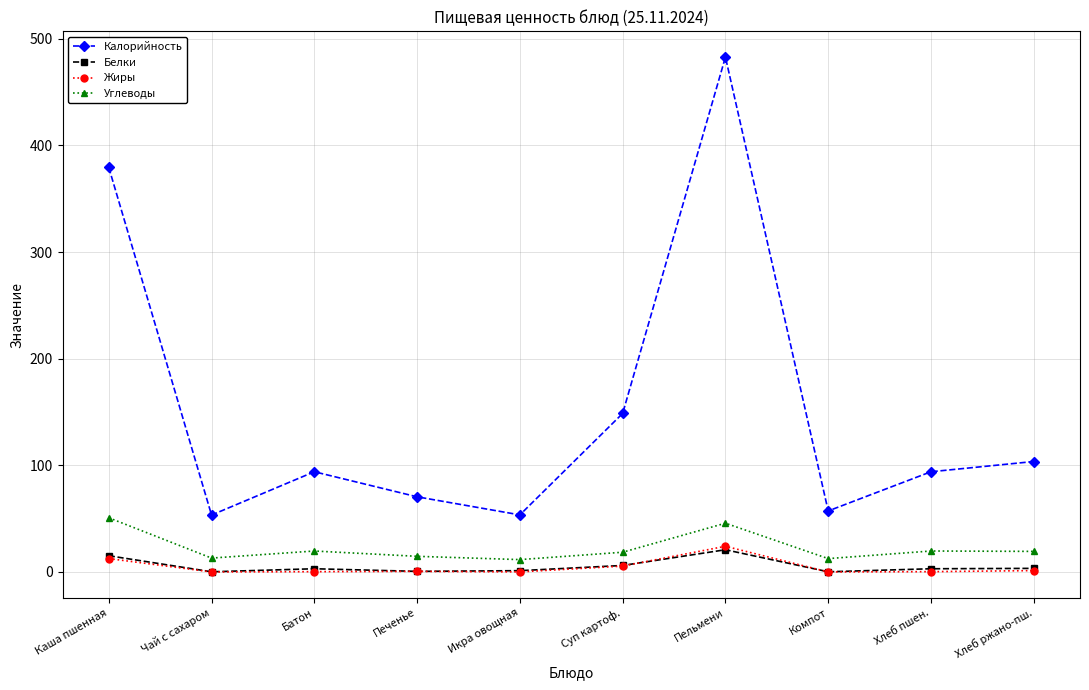

How many data points does each series have?

10